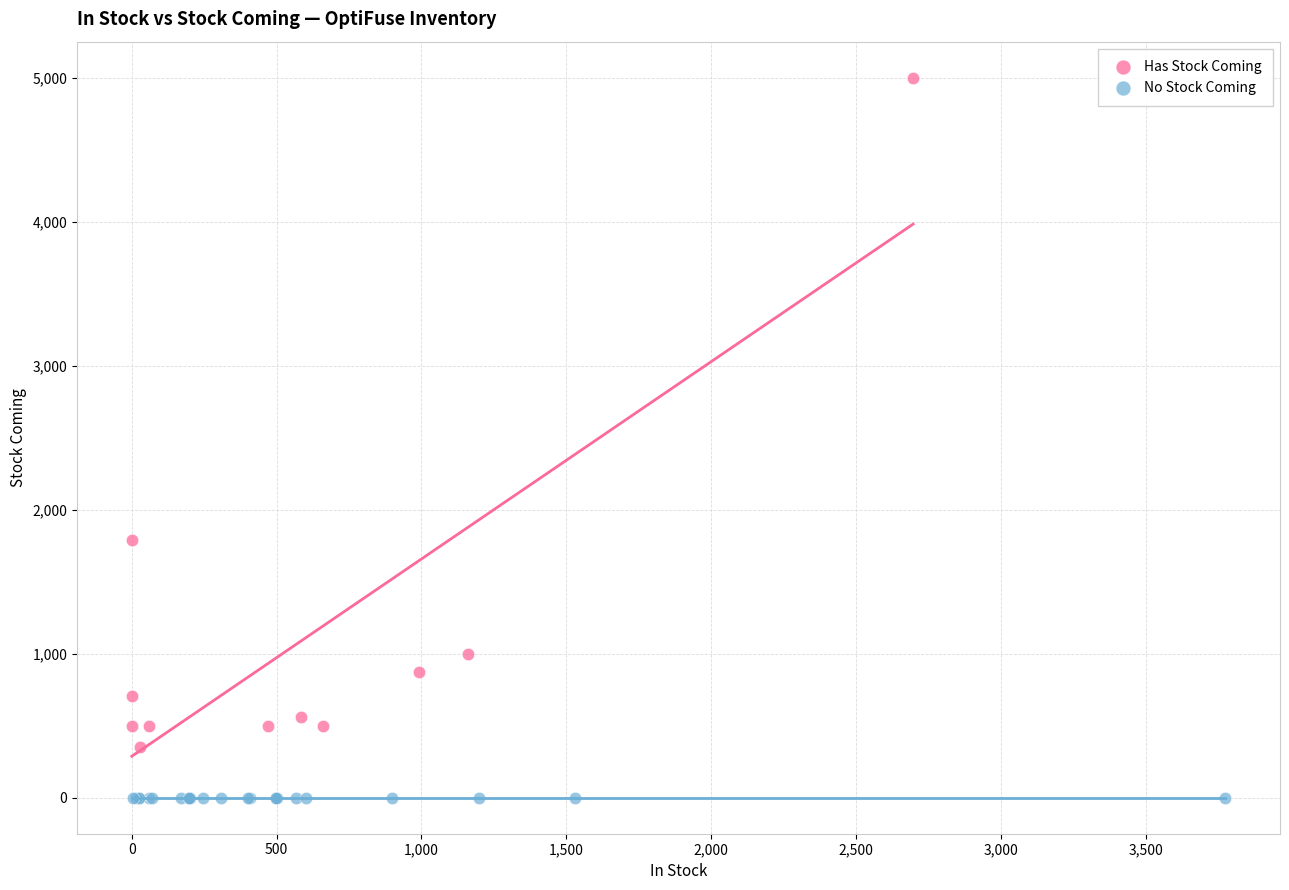

Which series contains the lowest Y value?

No Stock Coming